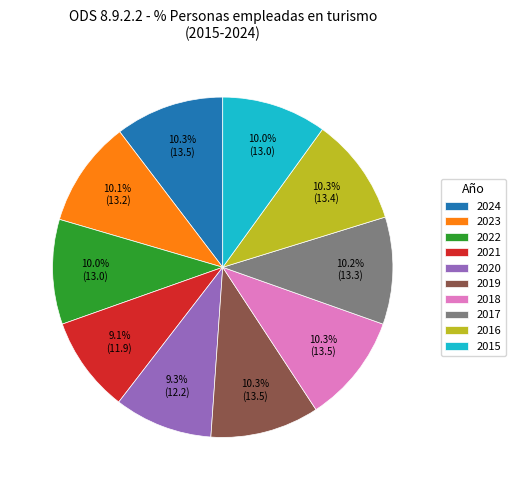

Is there any slice that represents more than half of the pie?

No